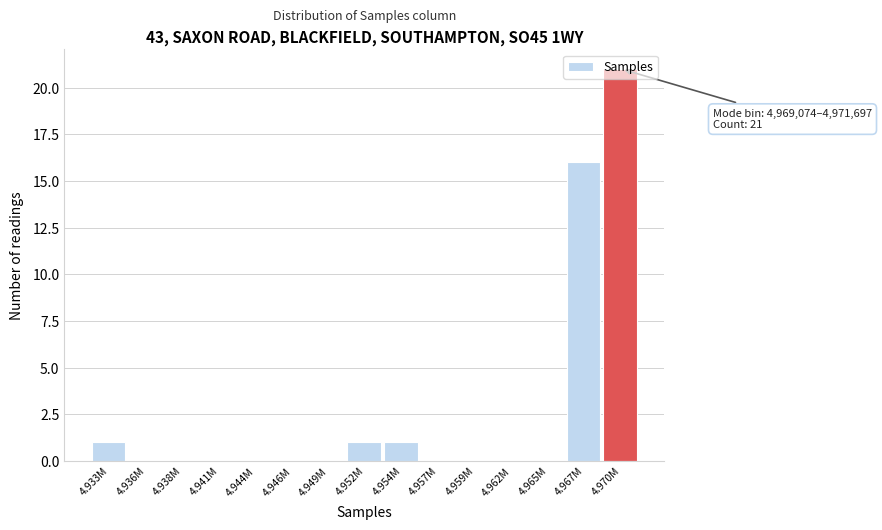

Which label corresponds to the largest value in the chart?

4.970M